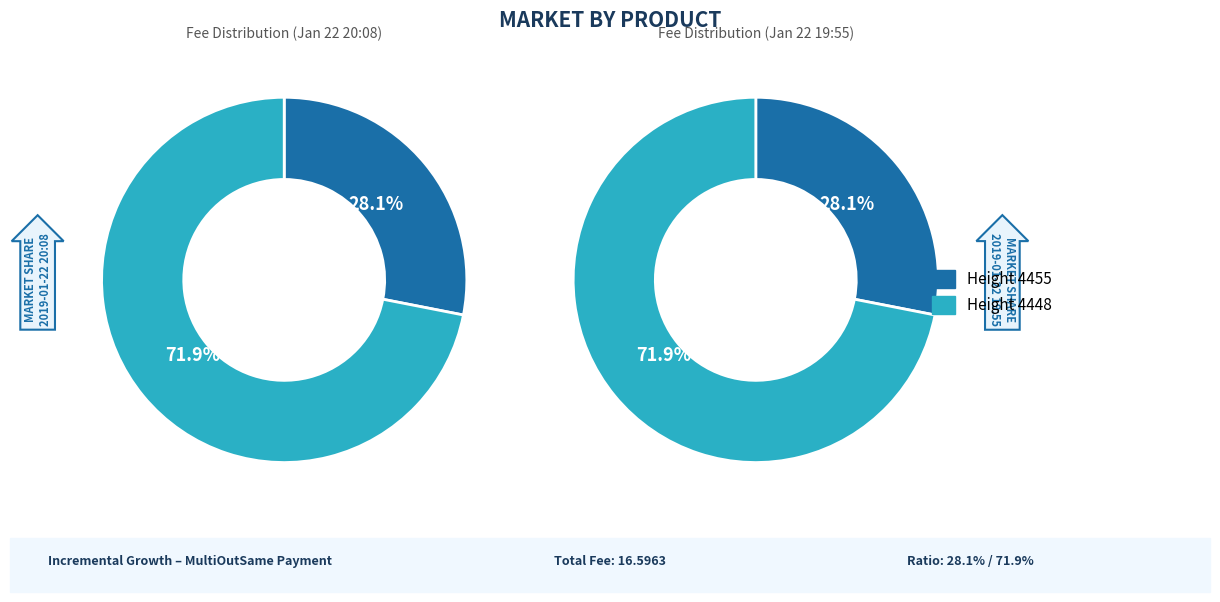

Which category has the biggest portion of the pie?

4448